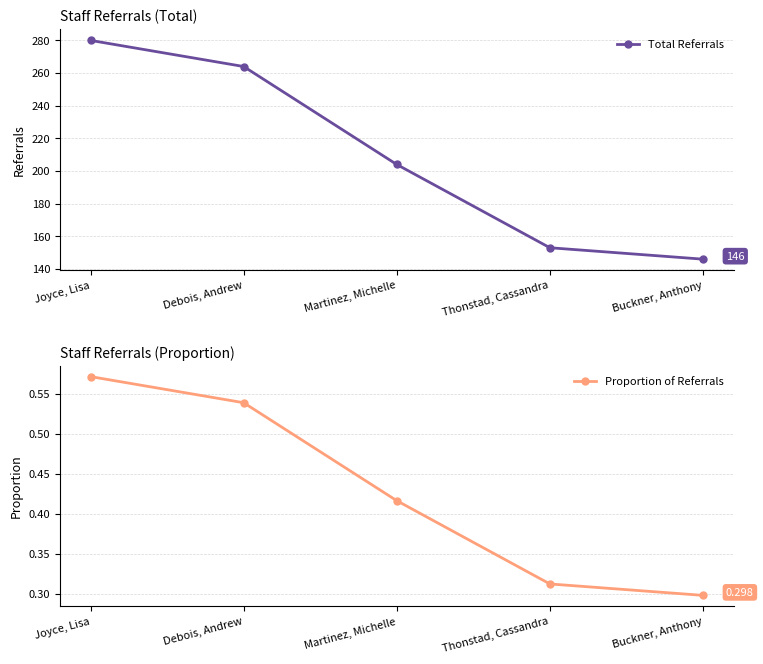

True or false: Total Referrals and Proportion of Referrals intersect in this chart.

False